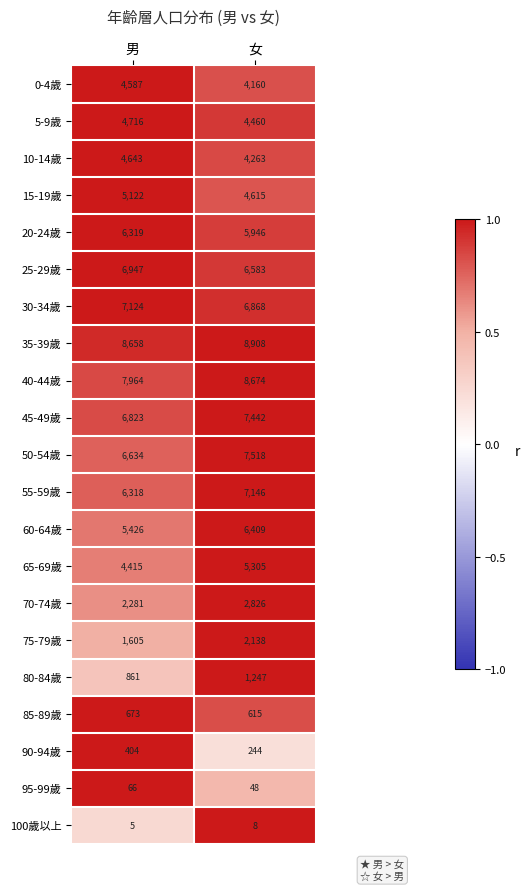

Is it true that 35-39歲 equals 3520 at 男?

False